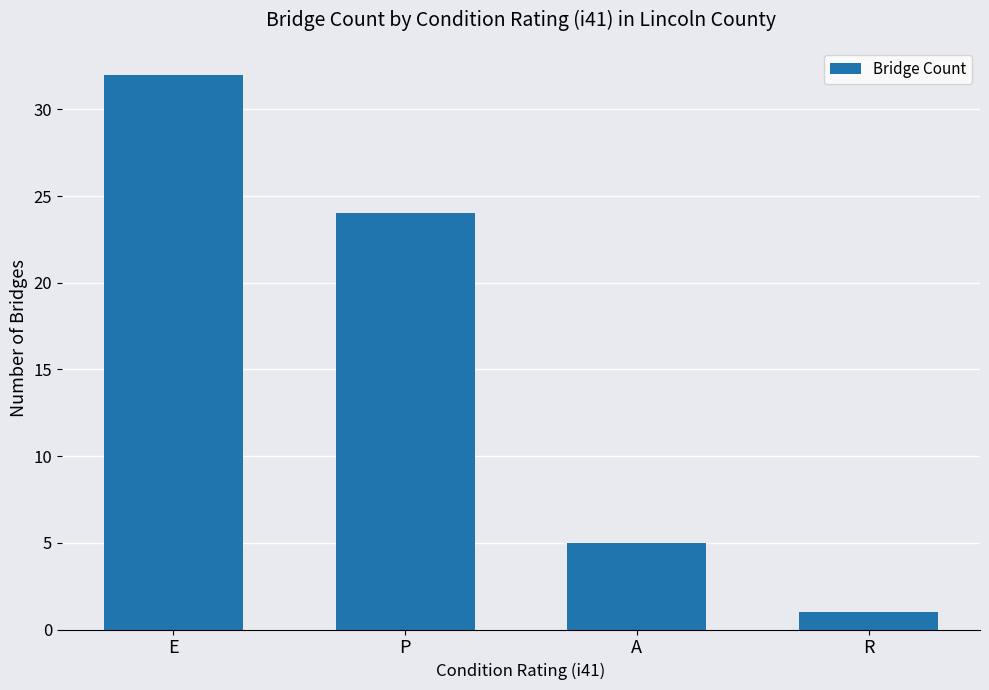

Which has a higher value, P or E?

E